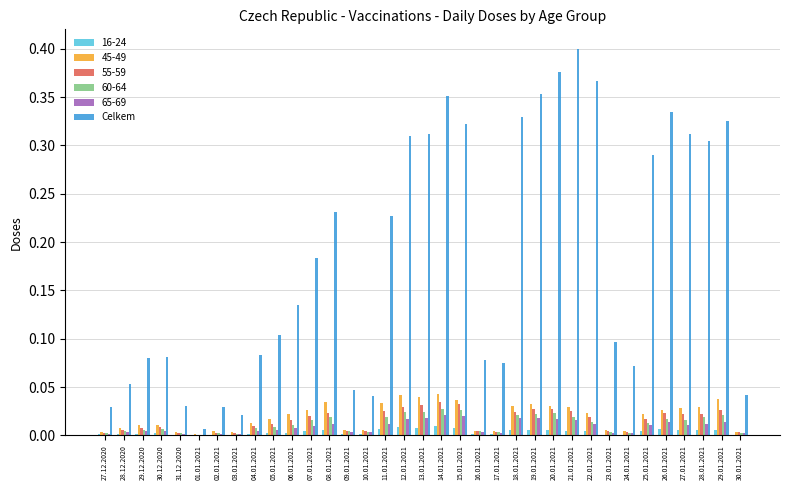

At which category does the chart reach its peak across all series?

21.01.2021